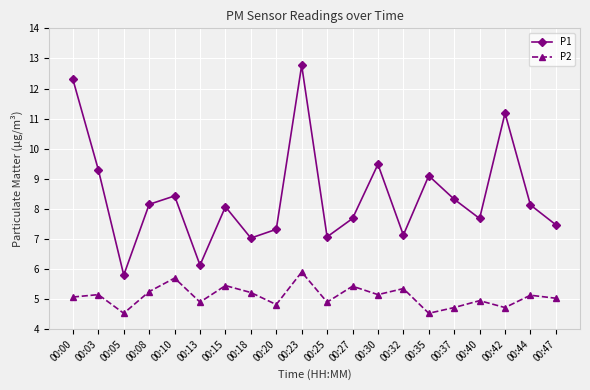

True or false: P2 has a value of 5.2 at 00:08.

True